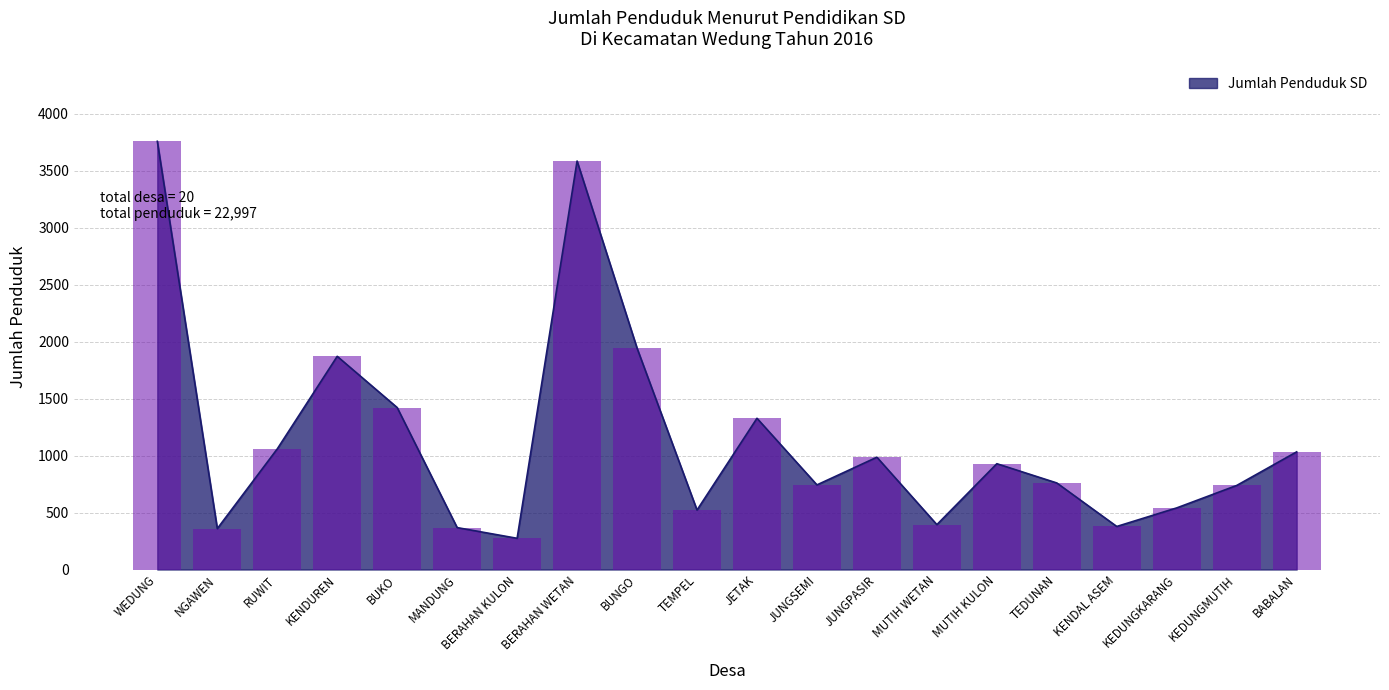

Are the bars grouped side by side (vs. stacked)?

No